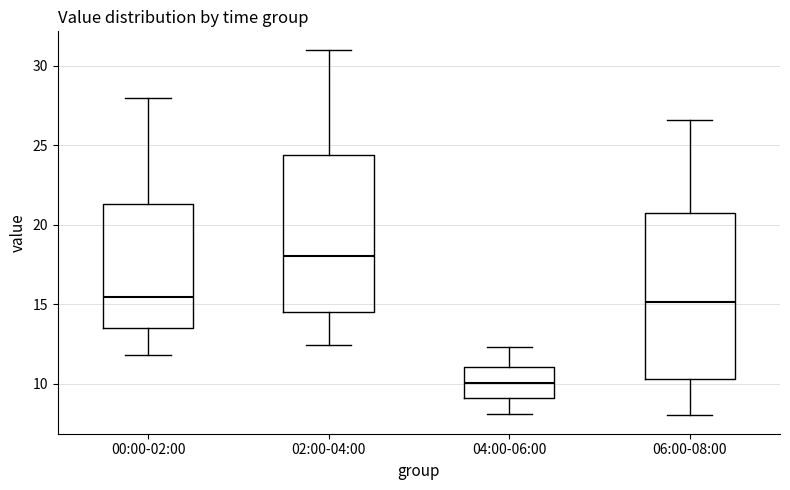

Which box is the tallest, from its lower edge to its upper edge?

06:00-08:00